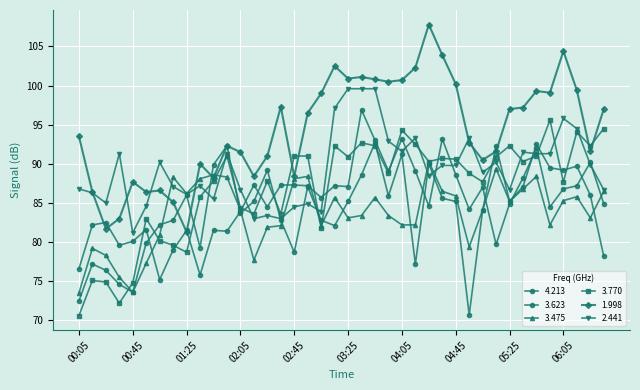

Does the chart have visible grid lines?

Yes